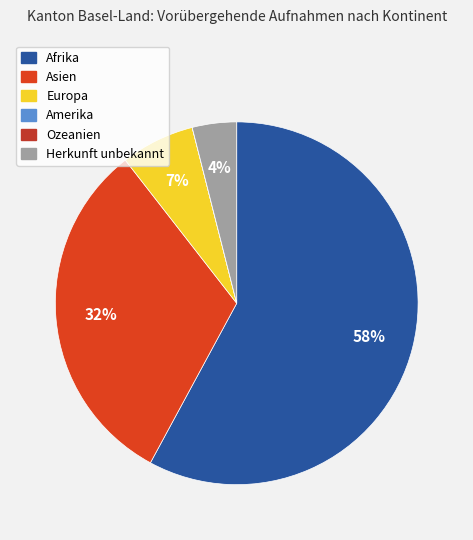

Rank the categories by value from lowest to highest.

Amerika, Ozeanien, Herkunft unbekannt, Europa, Asien, Afrika